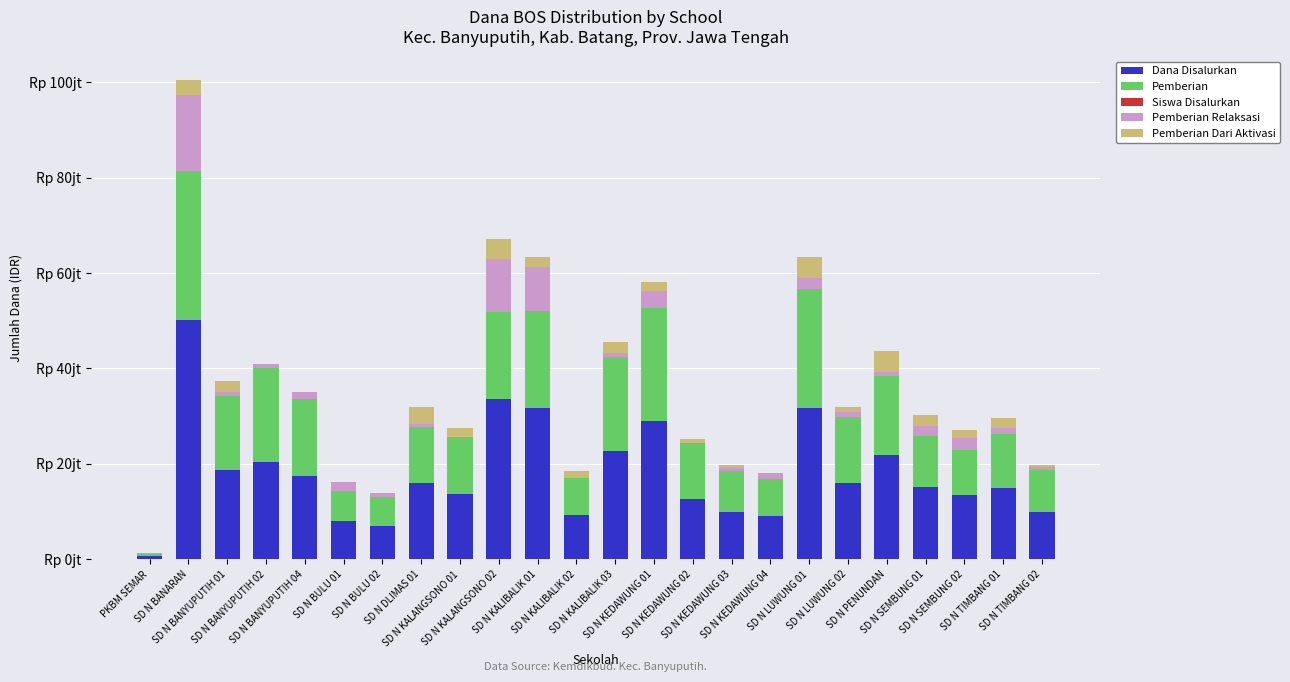

What is the difference between the maximum and minimum values in the Pemberian series?

30825000